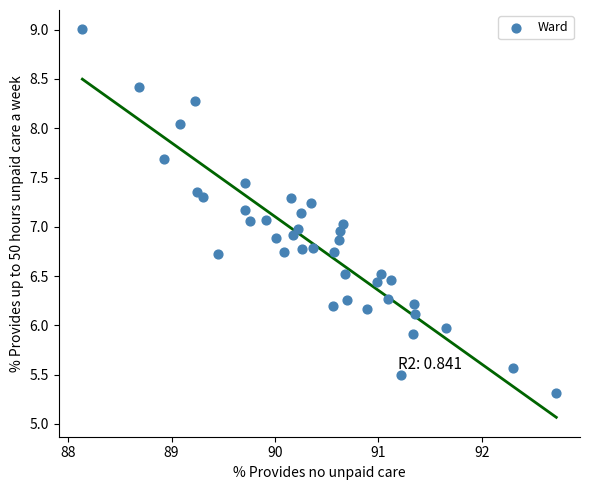

What is the range of X values (max minus min)?

4.6